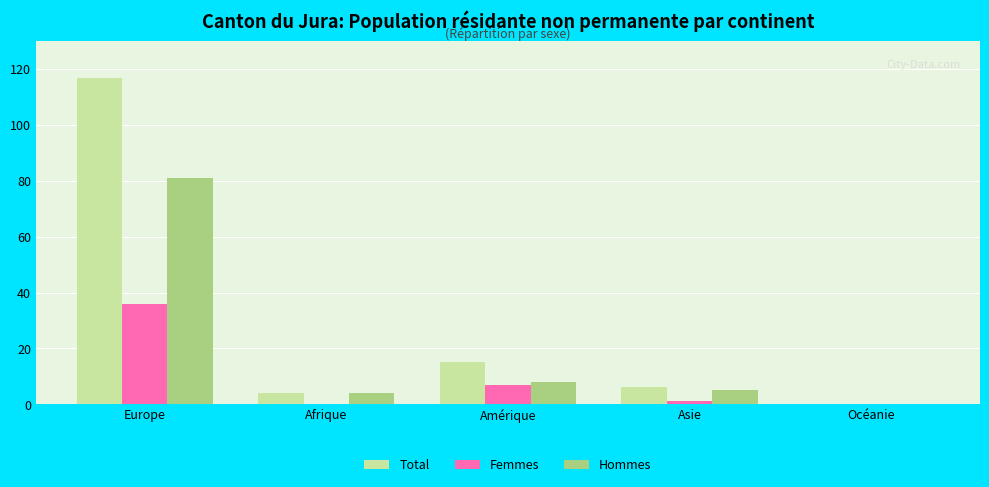

What is the average value of the Total series?

28